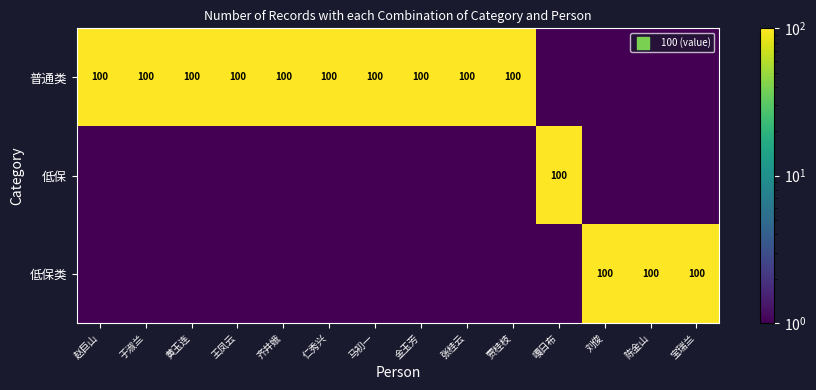

The value of 低保 at 王凤云 is 0.5. True or false?

True